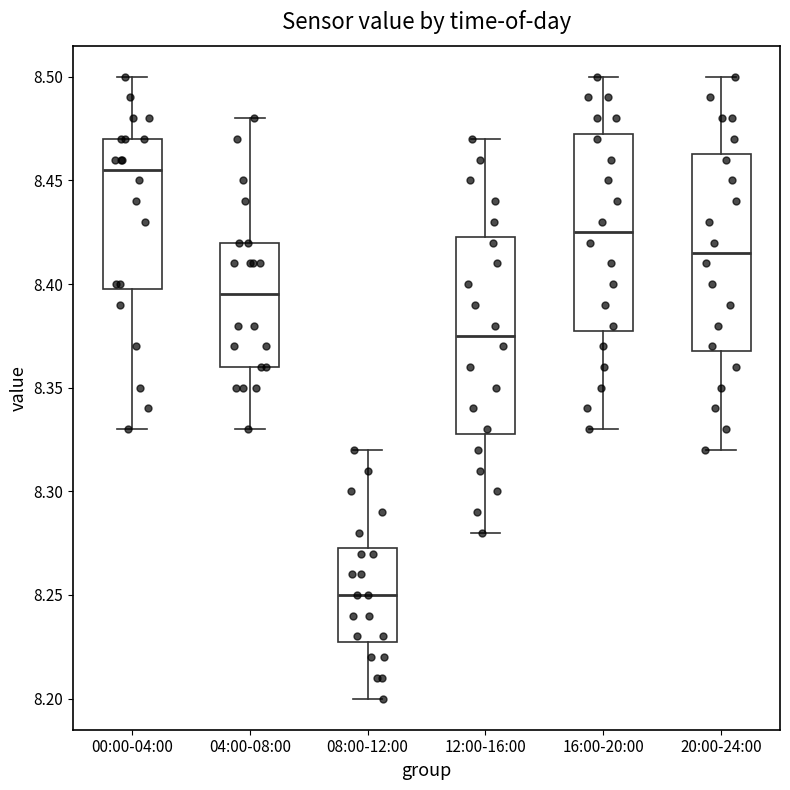

Where does the median line of the box for 16:00-20:00 sit on the y-axis? The values are not printed on the chart, so give them approximately, as read against the axis.

8.425